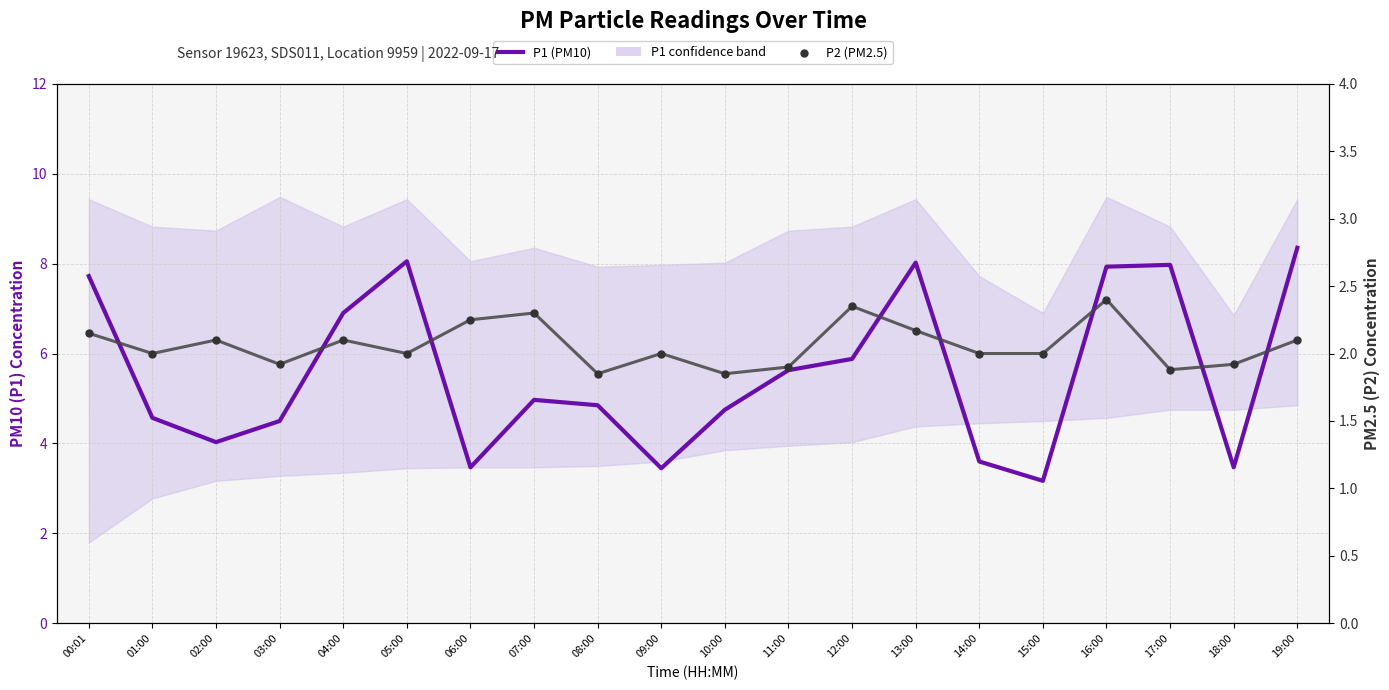

What are all the series names shown in the legend?

P1 (PM10), P2 (PM2.5)